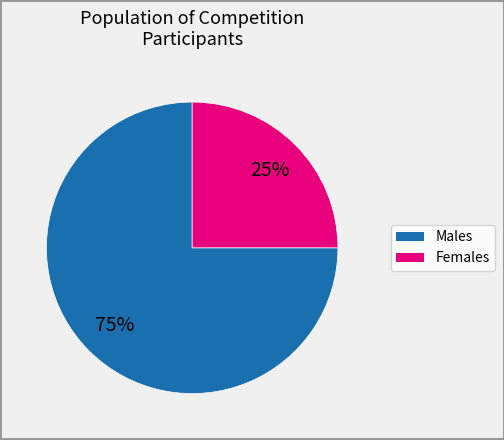

Count the number of slices in the pie.

2